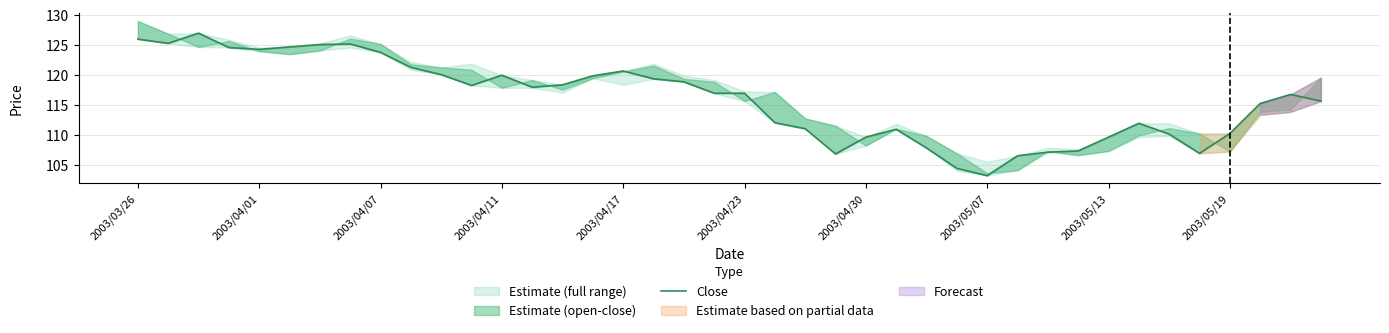

What is the change in value from 27 to 31?

+2.9